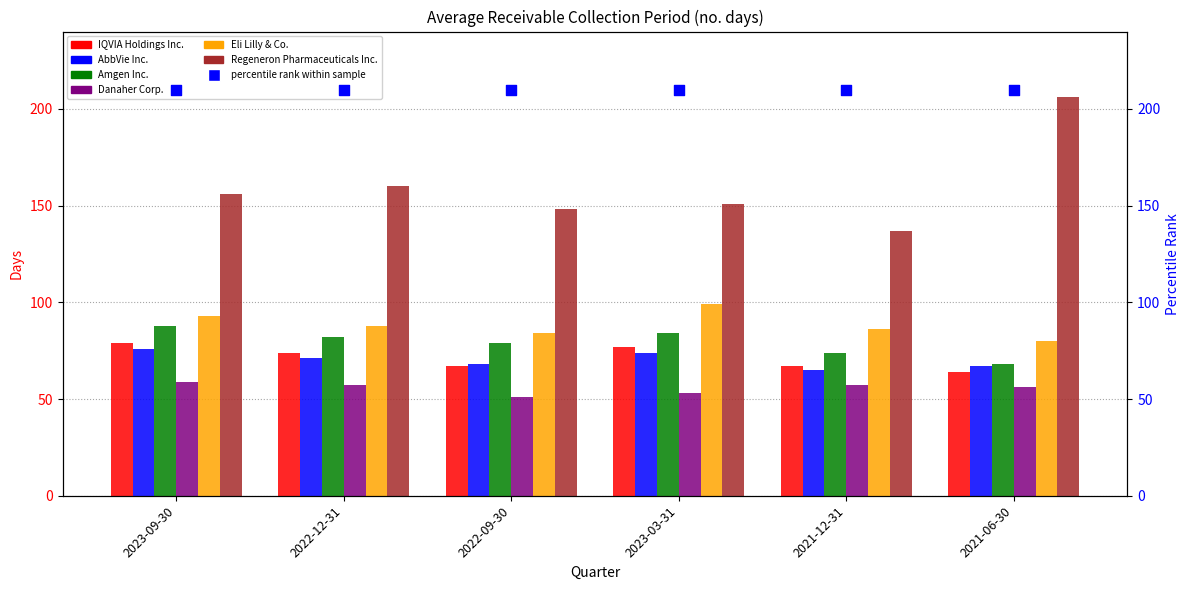

At how many categories does at least one series exceed 87?

6